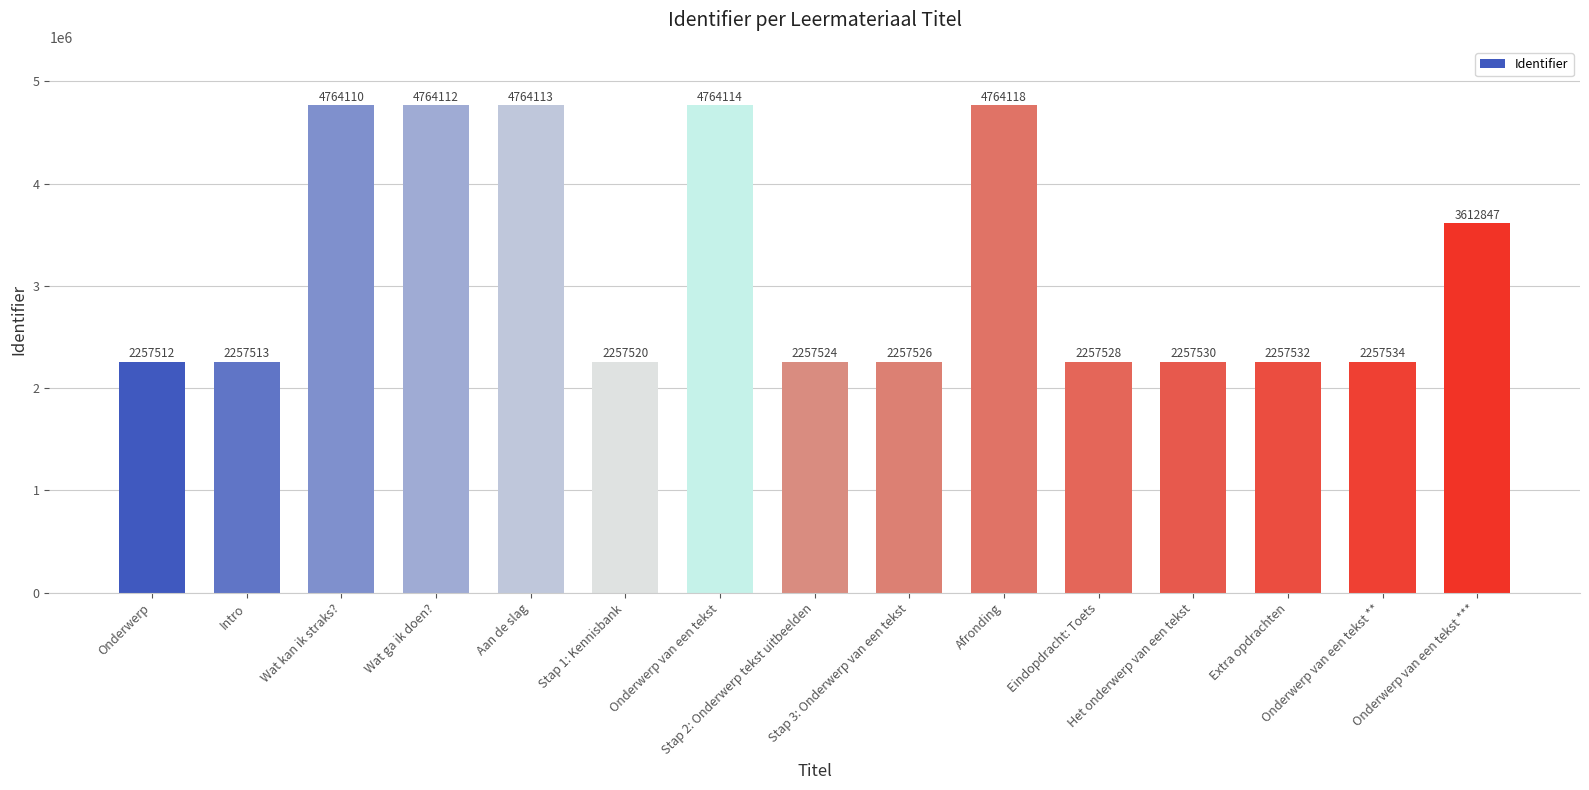

What value does the data have at Wat kan ik straks?, to the nearest 10?

4764110